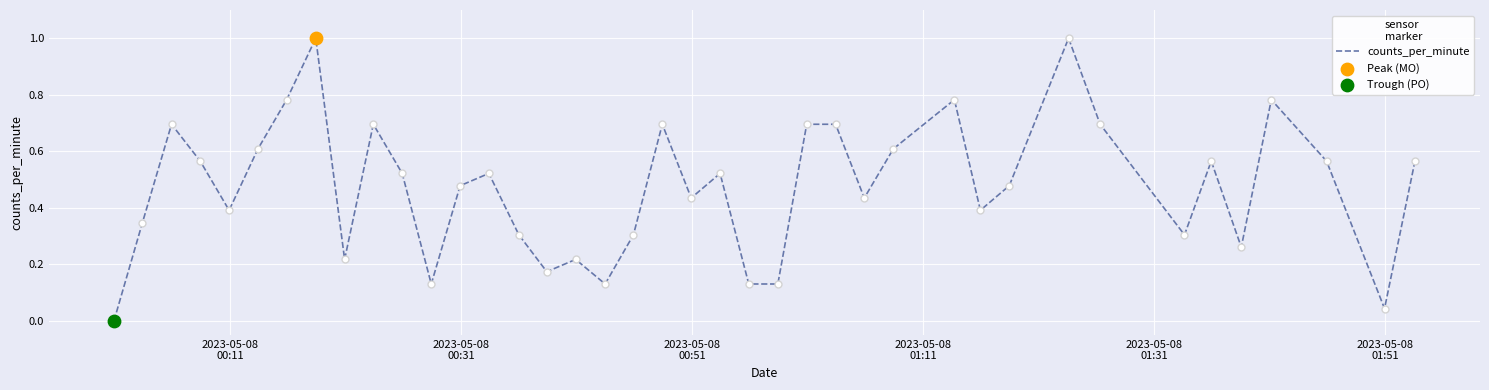

What is the maximum value shown in the chart?

1.0